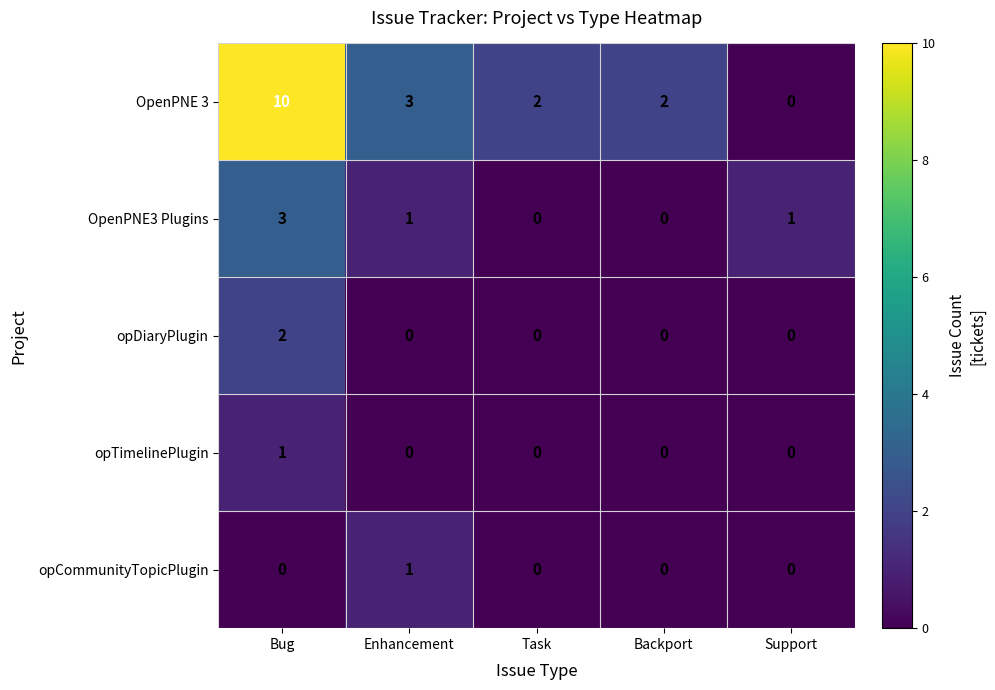

The value of OpenPNE 3 at Support is 3. True or false?

False